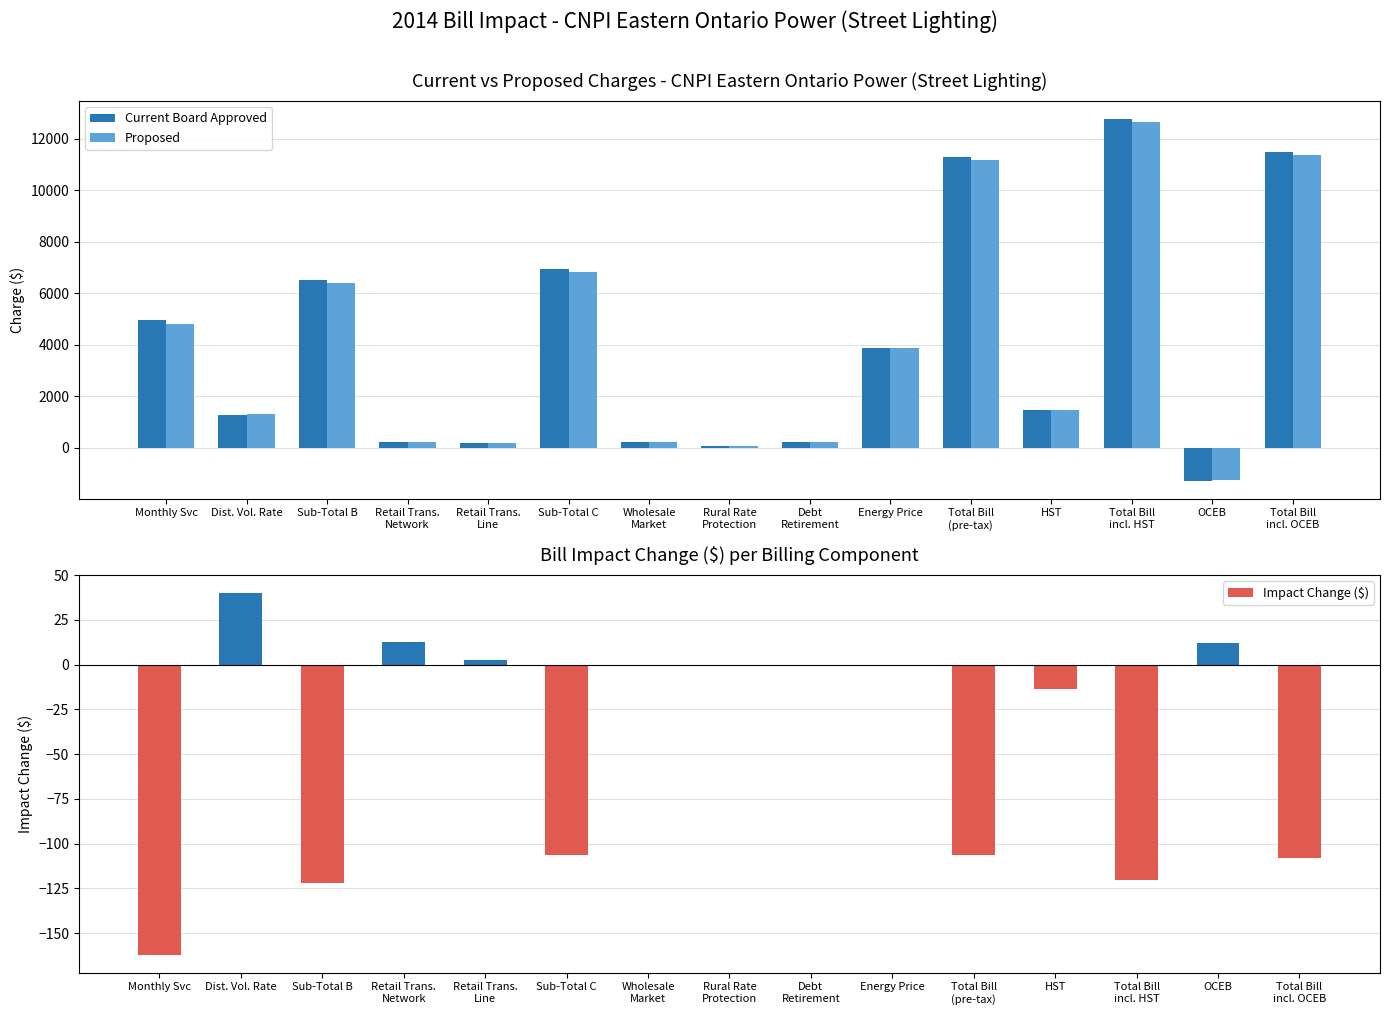

At which label does Impact Change ($) reach its peak?

Dist. Vol. Rate